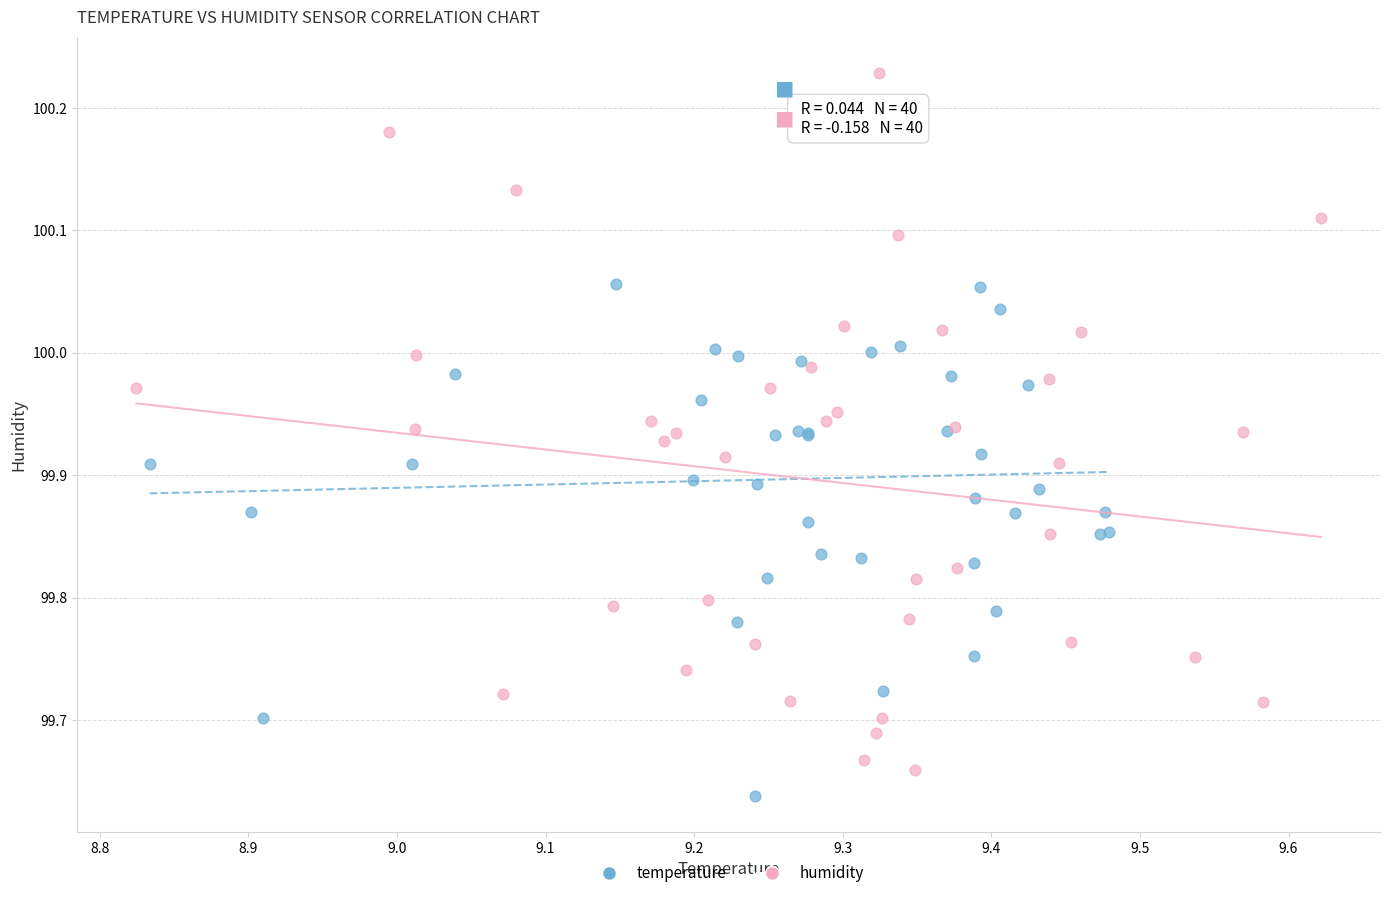

Which series reaches the maximum Y coordinate?

humidity